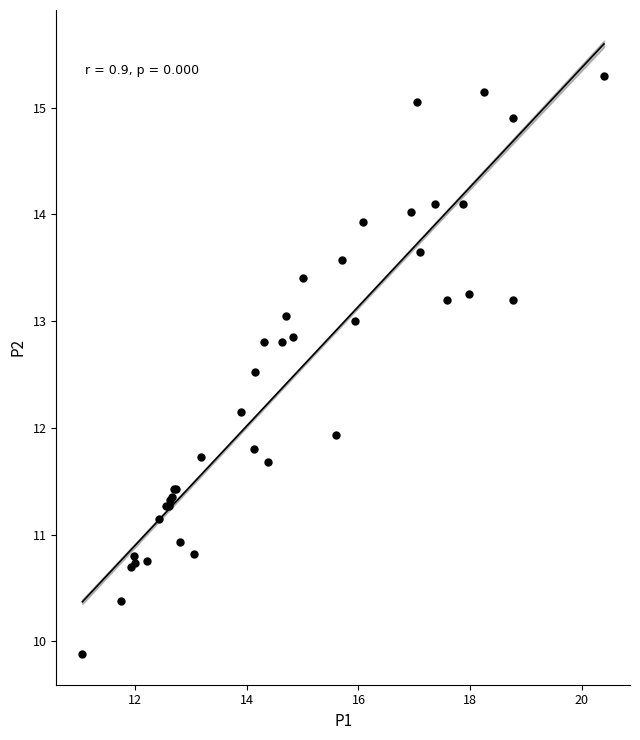

What Y value in the scatter plot is closest to 12?

11.9